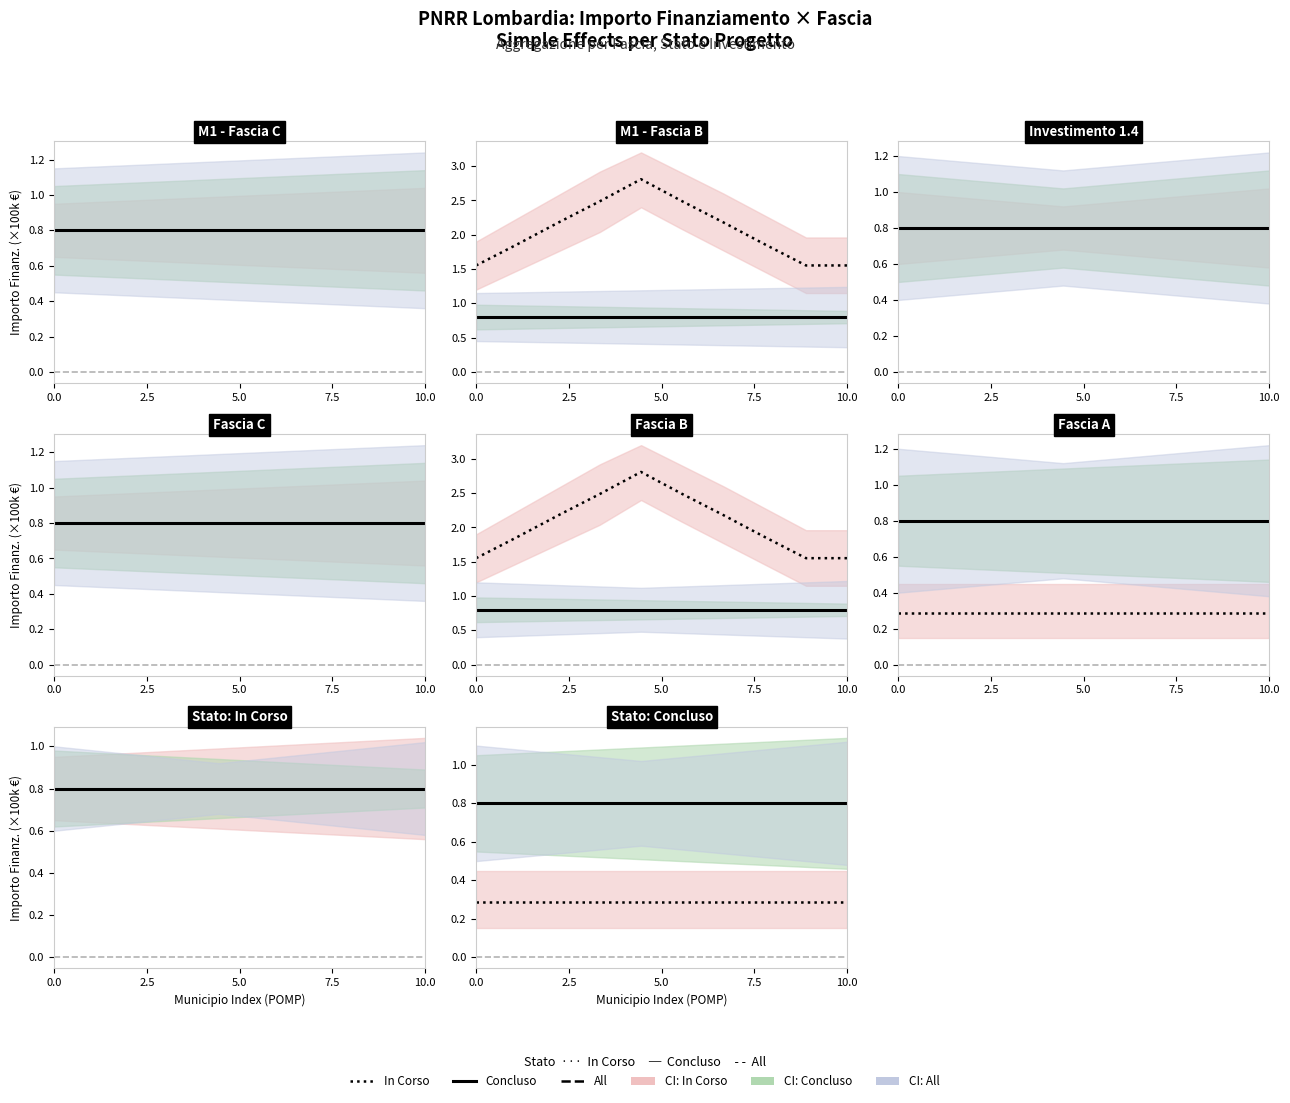

What is the label of the 5th point from the left?

10.0